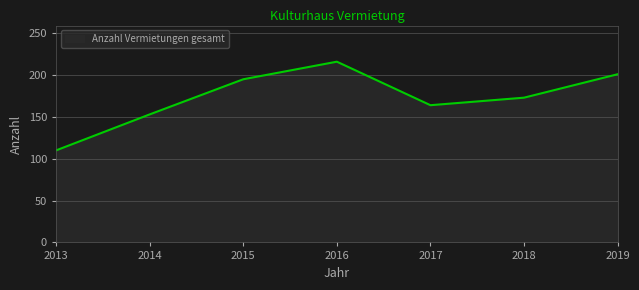

The chart shows a value of 195 at 2015. True or false?

True